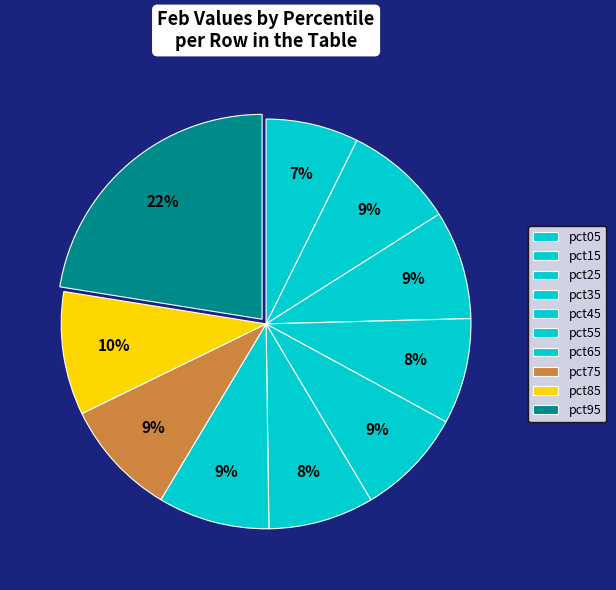

What is the smallest slice in the pie chart?

pct05